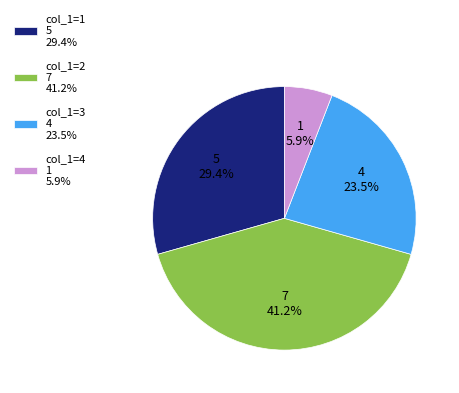

Which category has the biggest portion of the pie?

col_1=2 7 41.2%